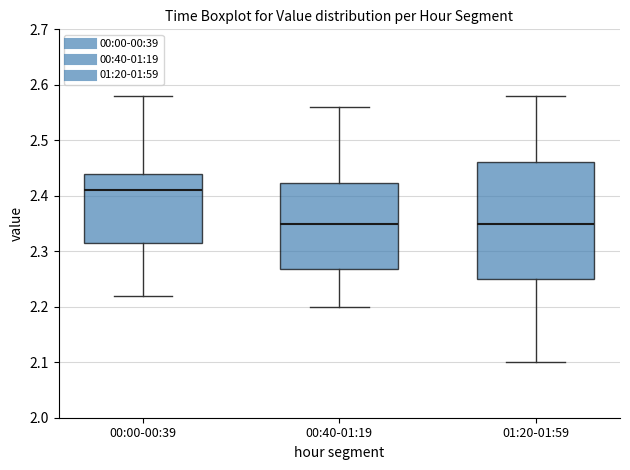

Which box is the tallest, from its lower edge to its upper edge?

01:20-01:59